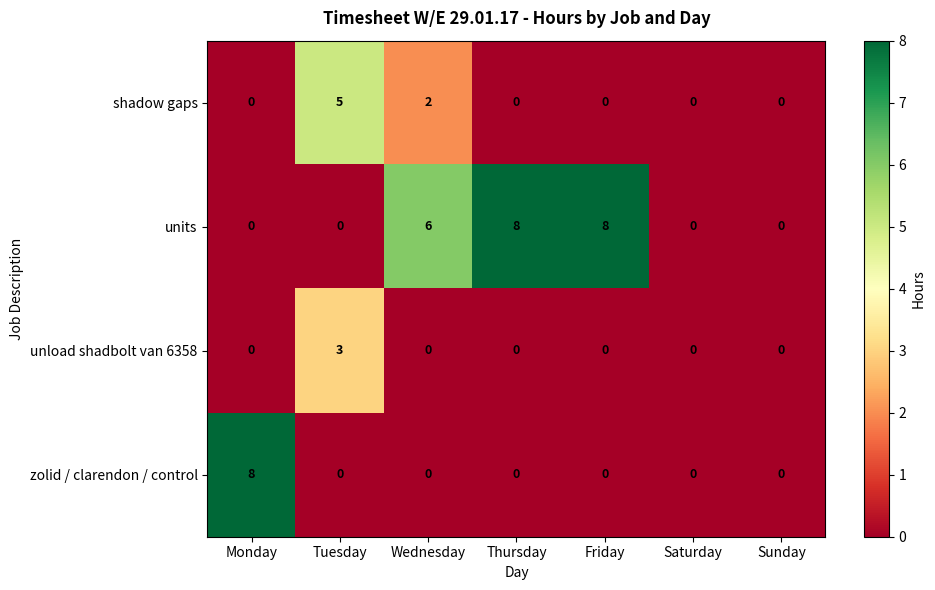

Which series has the largest total across all categories?

units